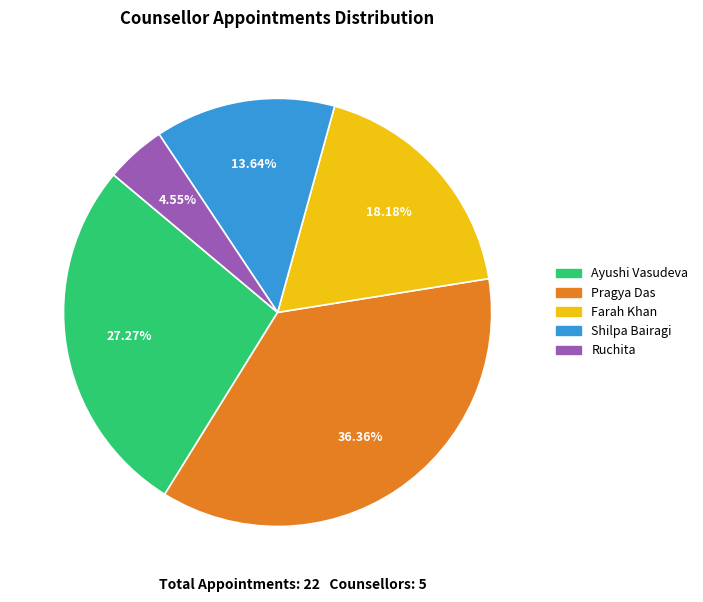

To the nearest percent, what is the difference between the largest and smallest slice percentages?

32%